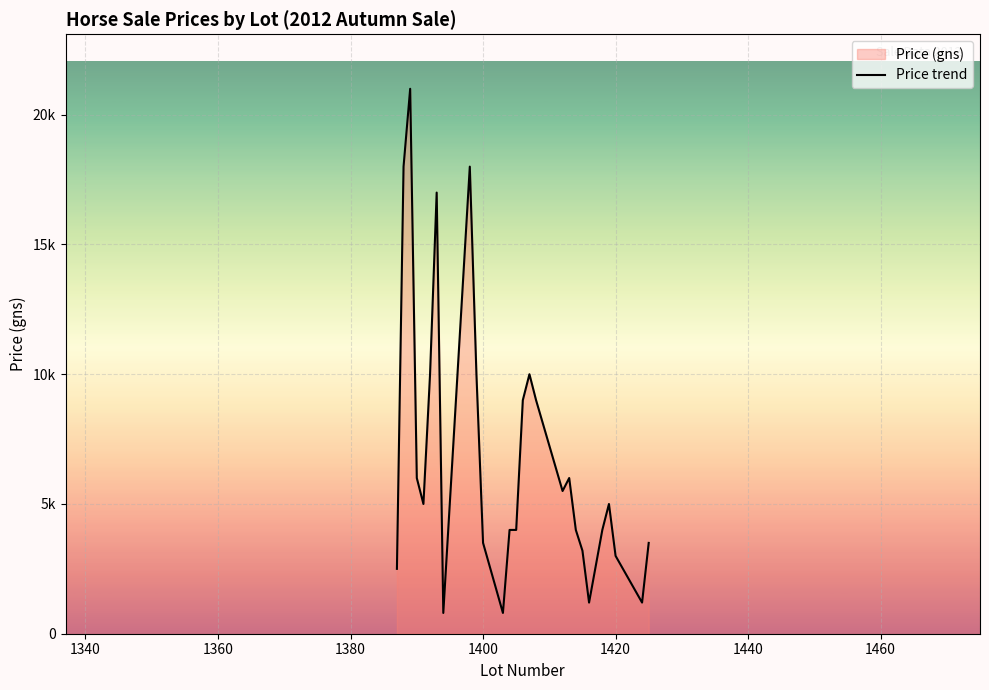

Reading right to left, transcribe all the data shown in this chart.

3500	1200	3000	5000	4000	1200	3200	4000	6000	5500	9000	10000	9000	4000	4000	800	3500	10000	18000	800	17000	10000	5000	6000	21000	18000	2500